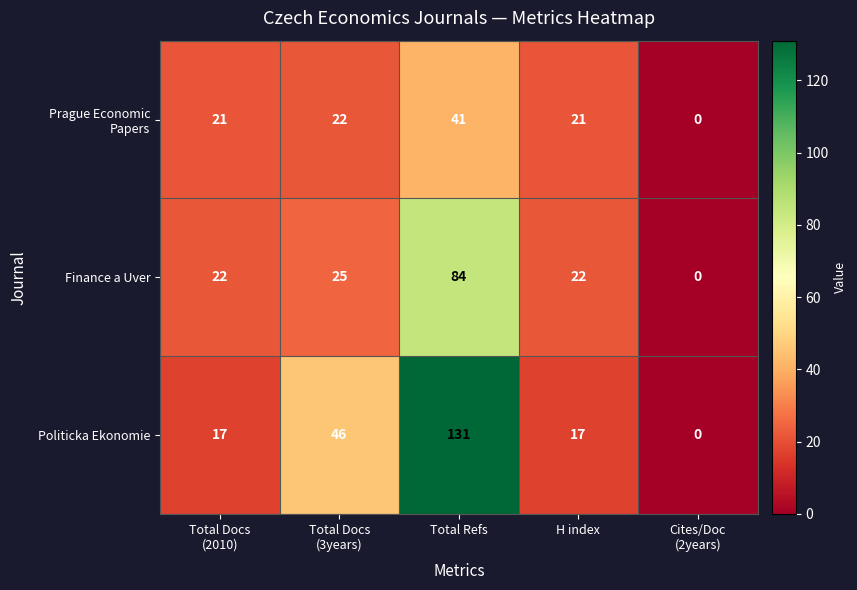

What is the highest value of the Finance a Uver series?

84